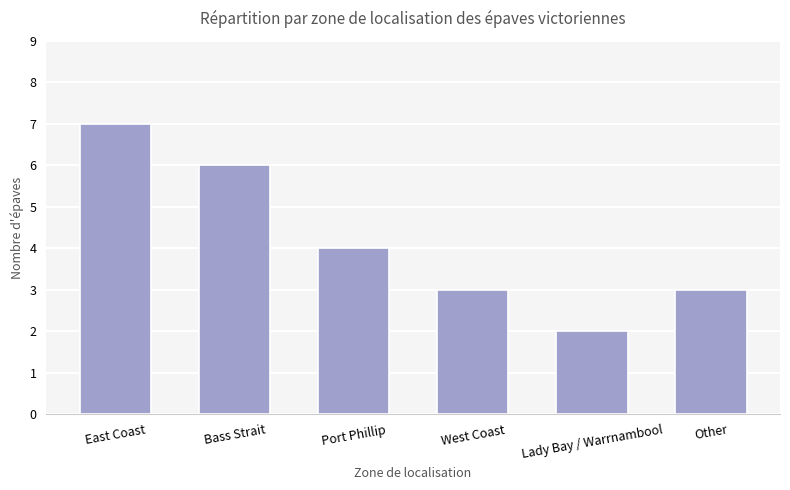

Reading right to left, transcribe all the data shown in this chart.

3	2	3	4	6	7